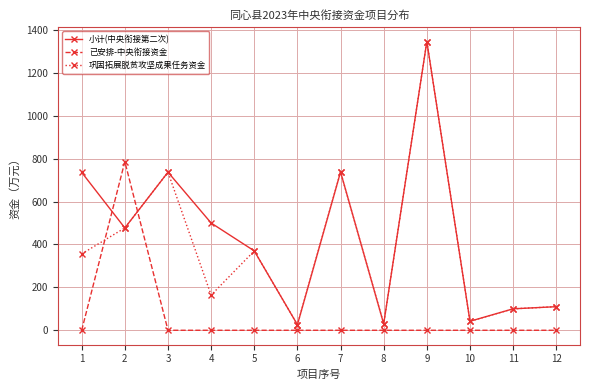

What is the value of the 巩固拓展脱贫攻坚成果任务资金 point at the 4th from the left?

164